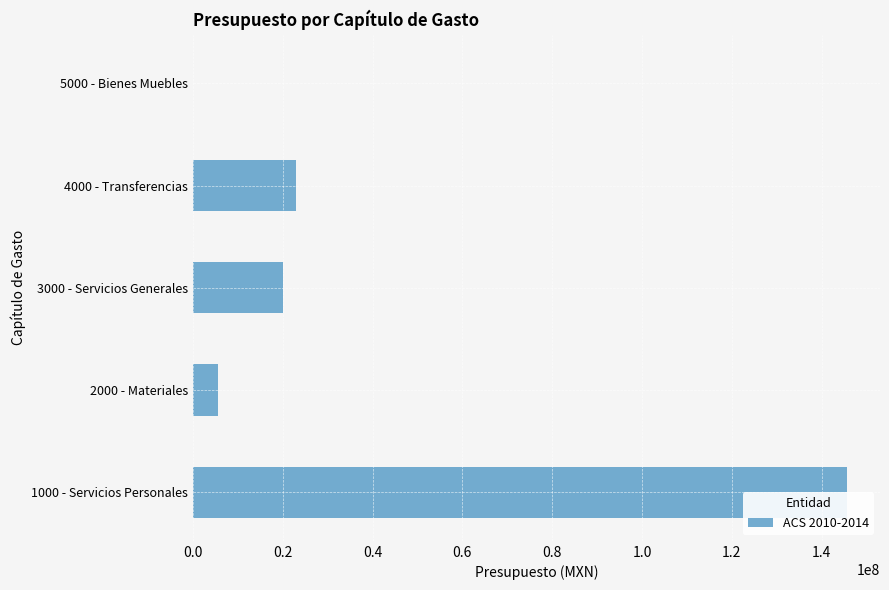

Are the bars horizontal?

Yes